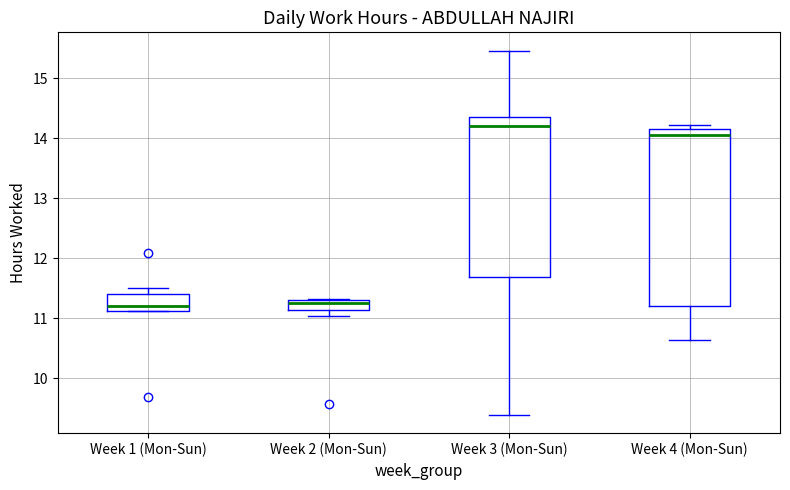

Where does the lower whisker of the box for Week 4 (Mon-Sun) end on the y-axis? The values are not printed on the chart, so give them approximately, as read against the axis.

10.6